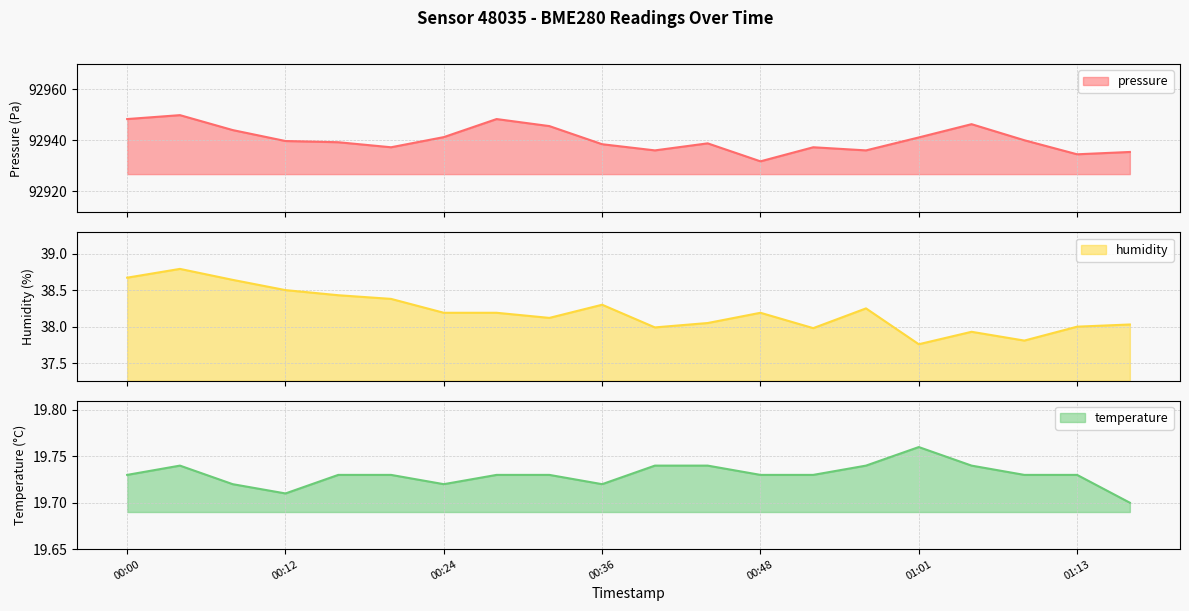

Which category has the highest value in the humidity series?

00:04